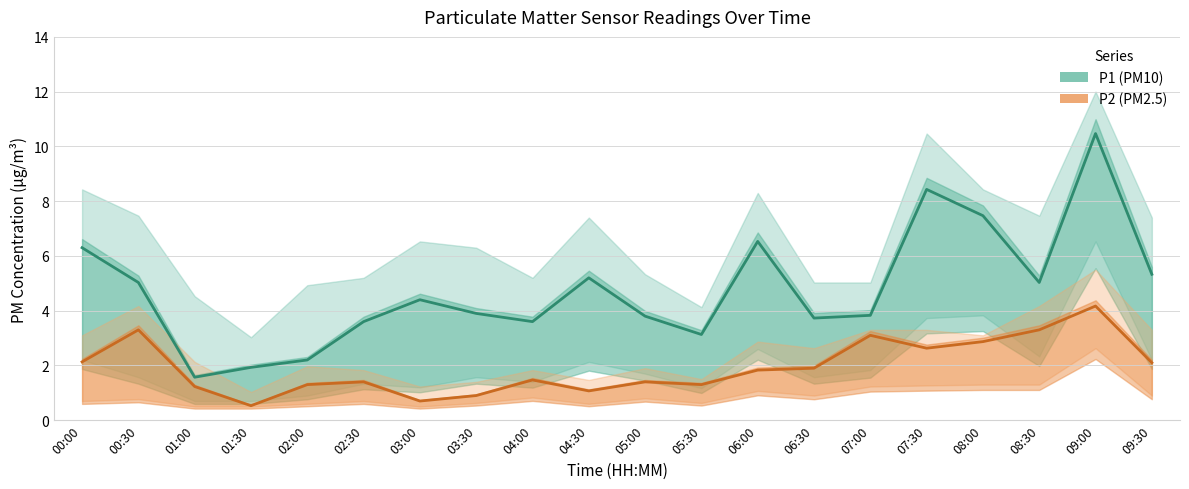

Is it true that P1 (PM10) equals 3.4 at 01:30?

False